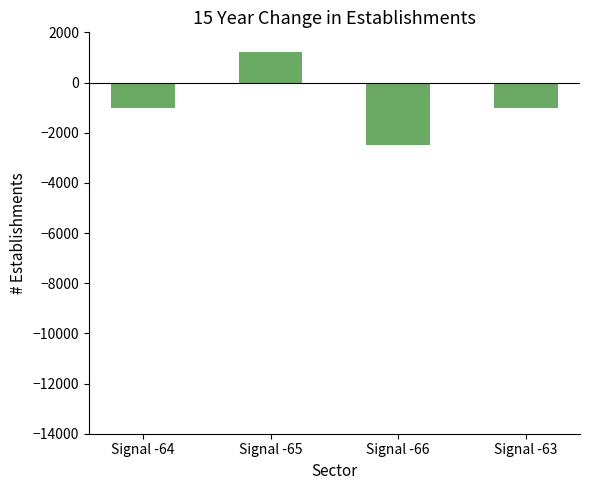

What is the smallest value displayed?

-2500